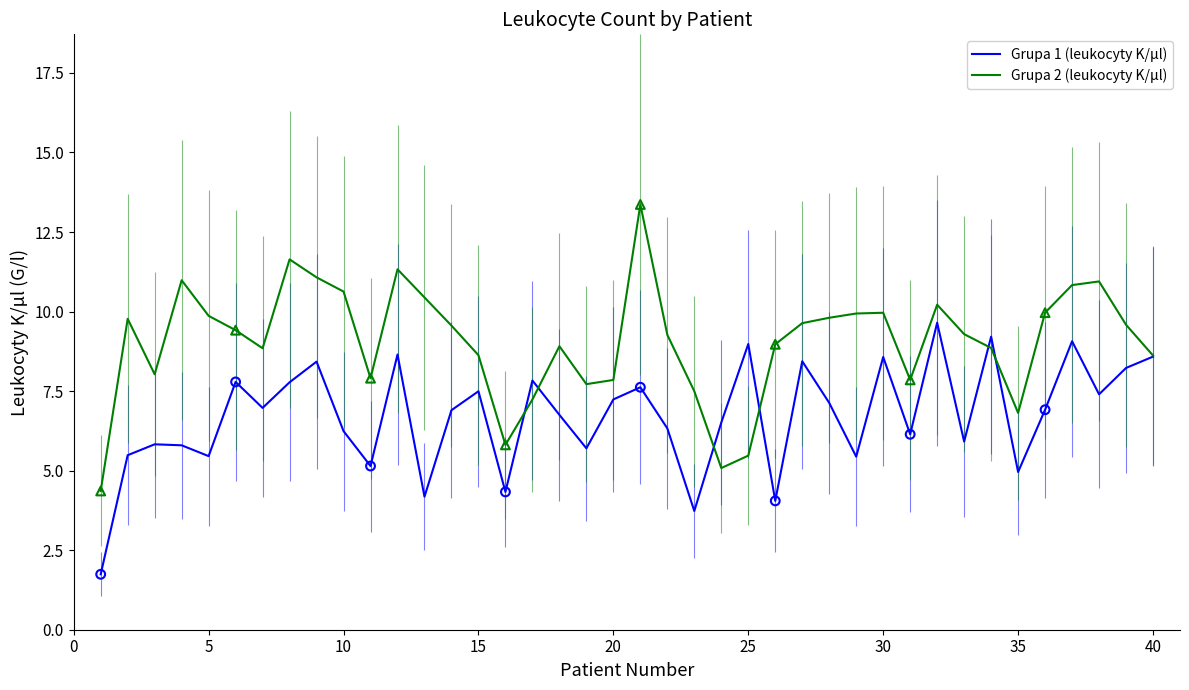

Which series has the largest total across all categories?

Grupa 2 (leukocyty K/µl)